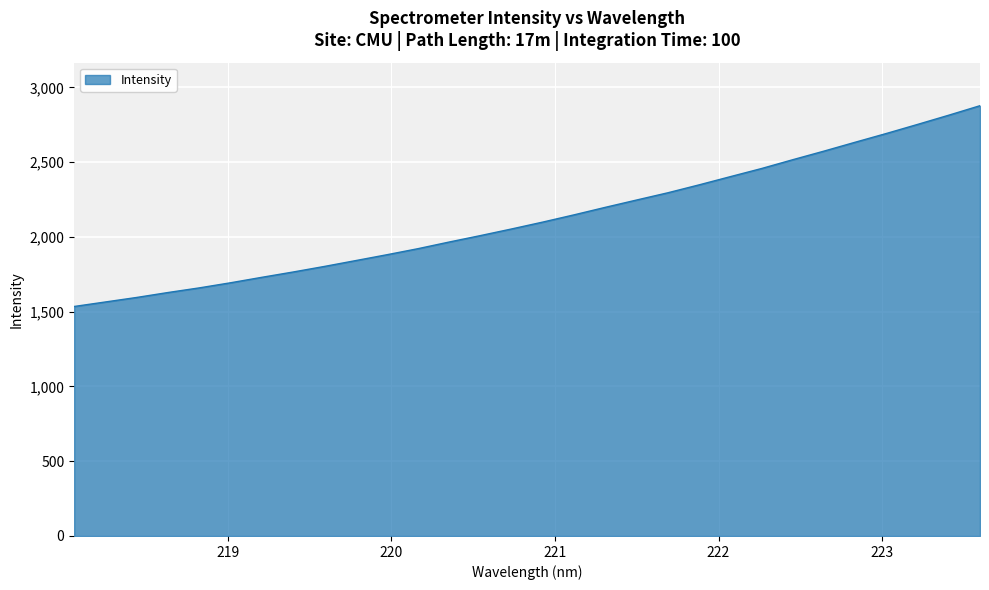

What is the greatest value displayed?

2877.7